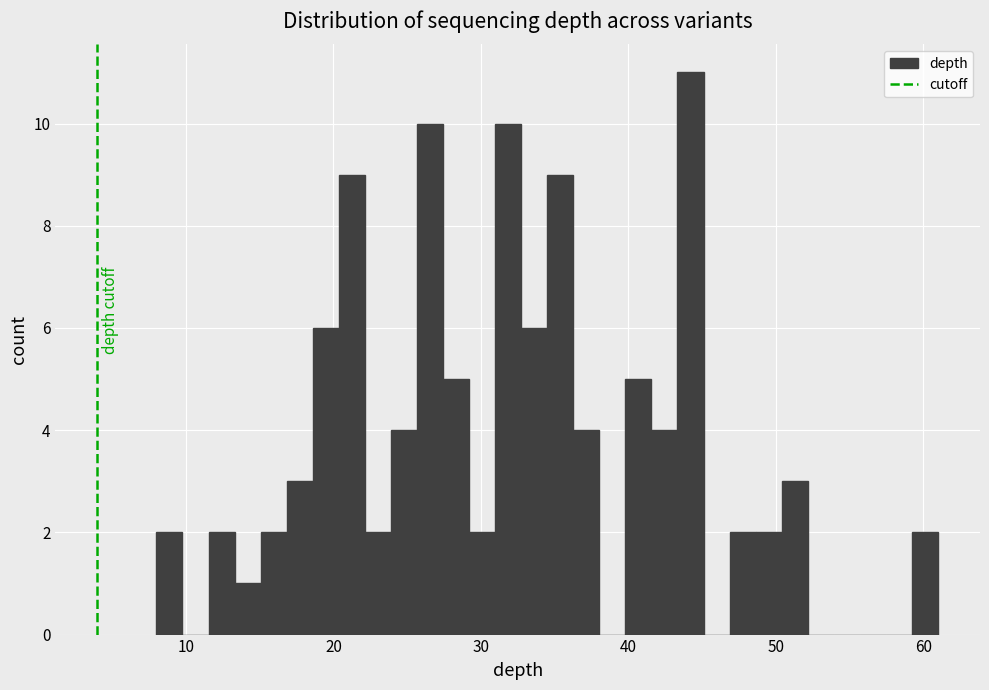

Read against the x-axis, roughly where is the centre of the tallest bar?

44